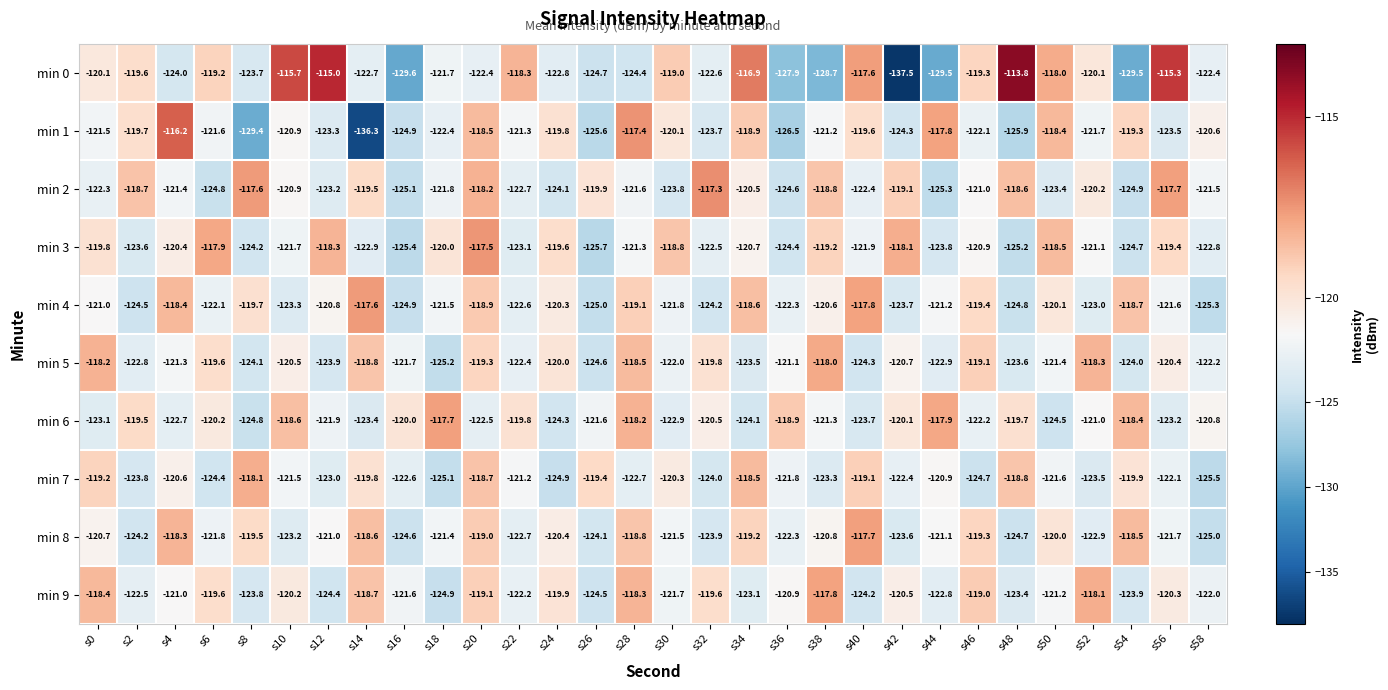

List the labels in order of min 8 value, largest first.

s40, s4, s54, s14, s28, s20, s34, s46, s8, s50, s24, s0, s38, s12, s44, s18, s30, s56, s6, s36, s22, s52, s10, s42, s32, s26, s2, s16, s48, s58